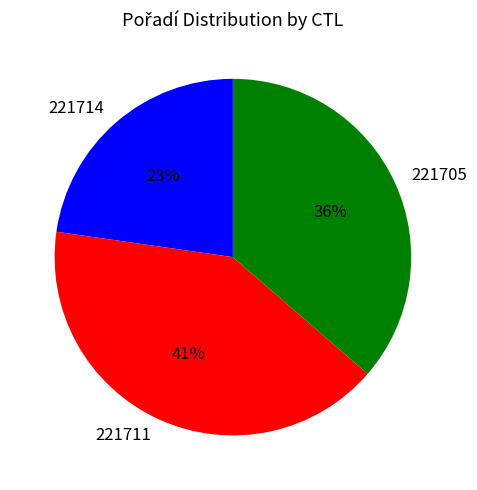

To the nearest percent, what portion does 221711 represent?

41%